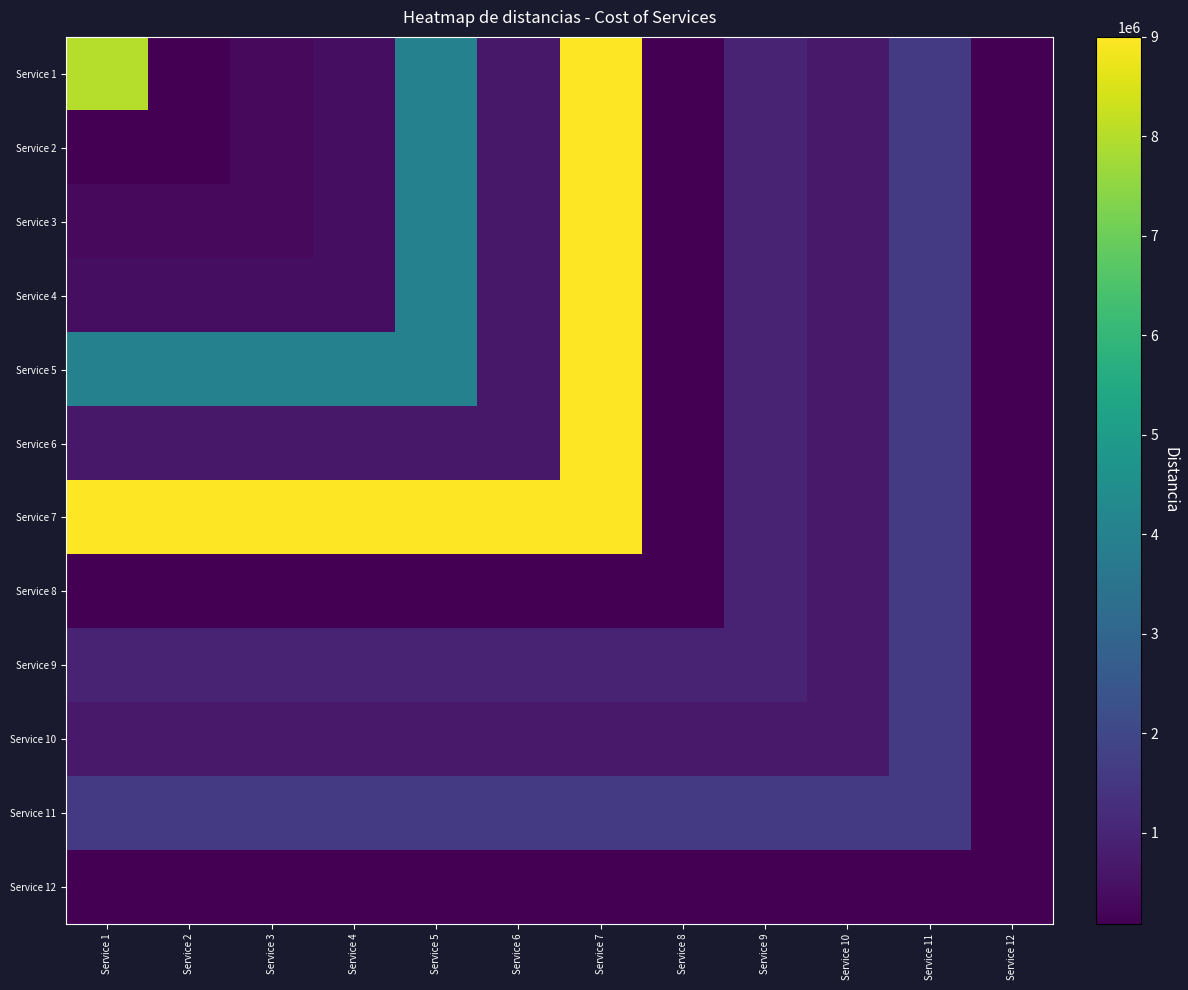

How many categories are shown in the chart?

12